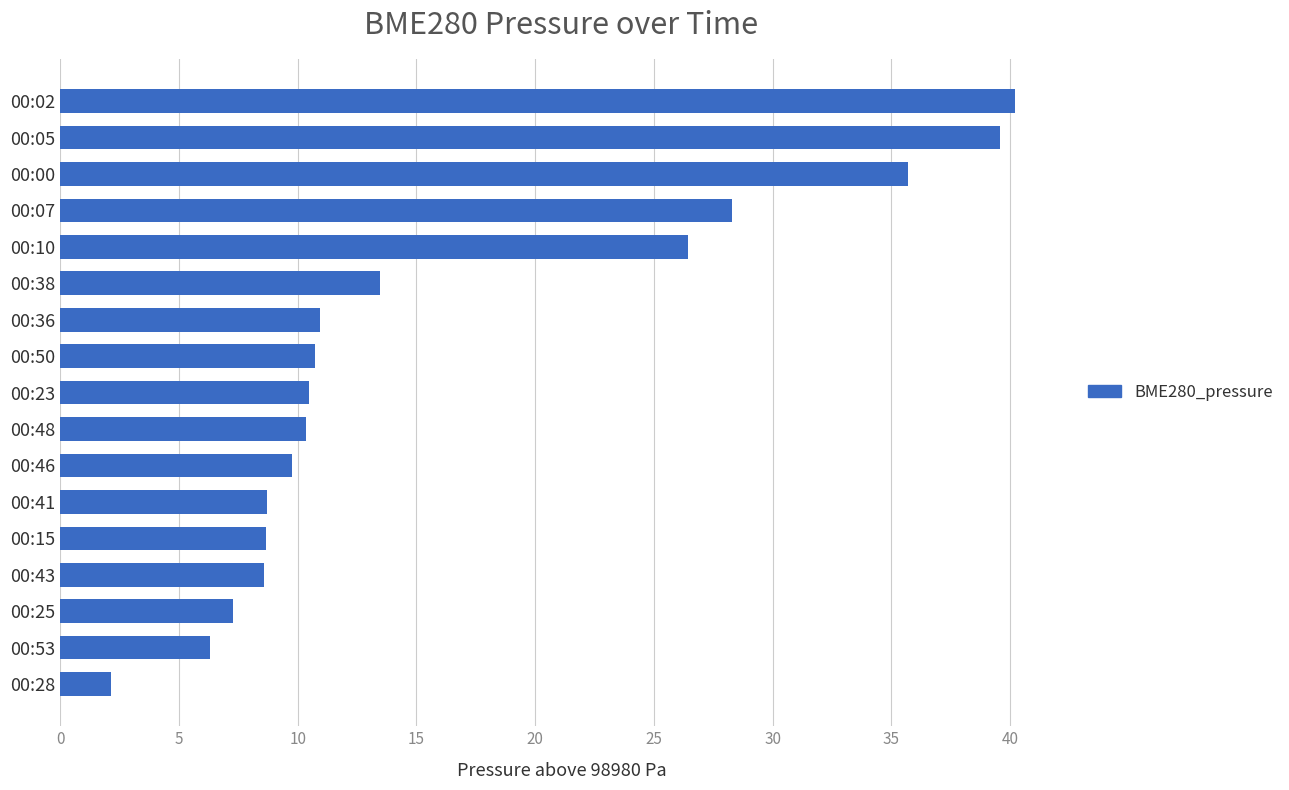

What value does the data have at 00:48?

10.3